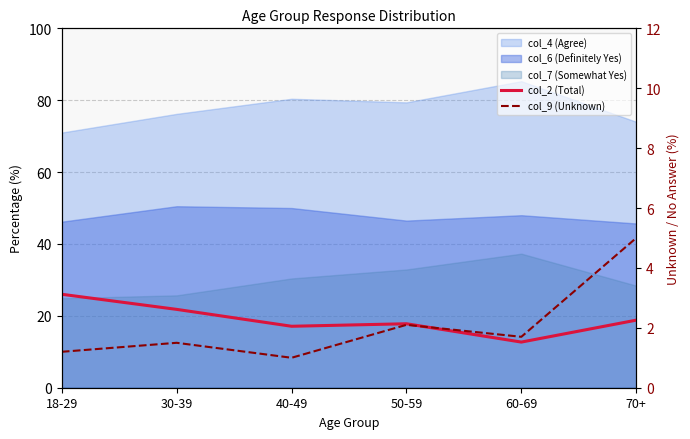

What is the average value of the col_9 (Unknown) series?

2.1